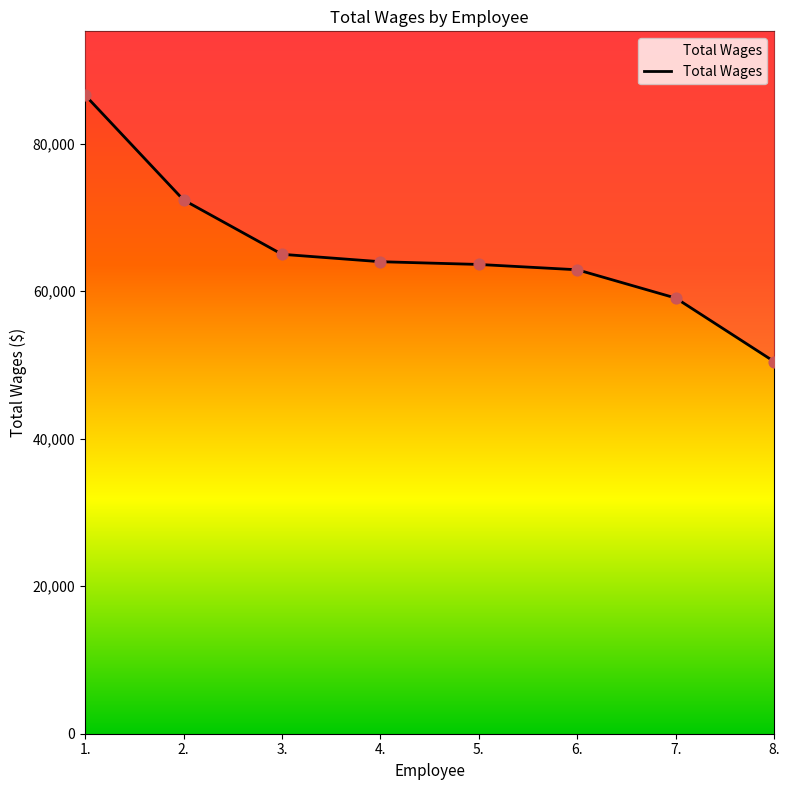

Between 8. and 5., which is larger?

5.